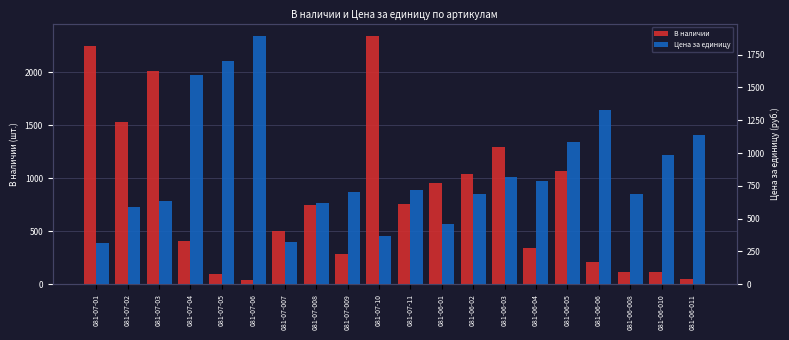

Rank the categories by В наличии value from lowest to highest.

081-07-06, 081-06-011, 081-07-05, 081-06-008, 081-06-010, 081-06-06, 081-07-009, 081-06-04, 081-07-04, 081-07-007, 081-07-008, 081-07-11, 081-06-01, 081-06-02, 081-06-05, 081-06-03, 081-07-02, 081-07-03, 081-07-01, 081-07-10